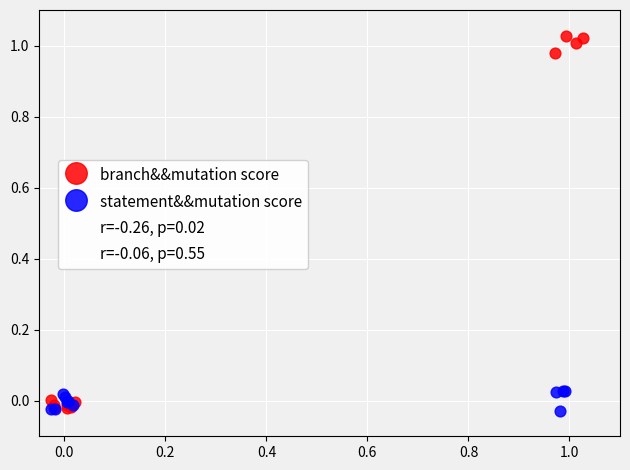

Which series contains the highest Y value?

branch&&mutation score